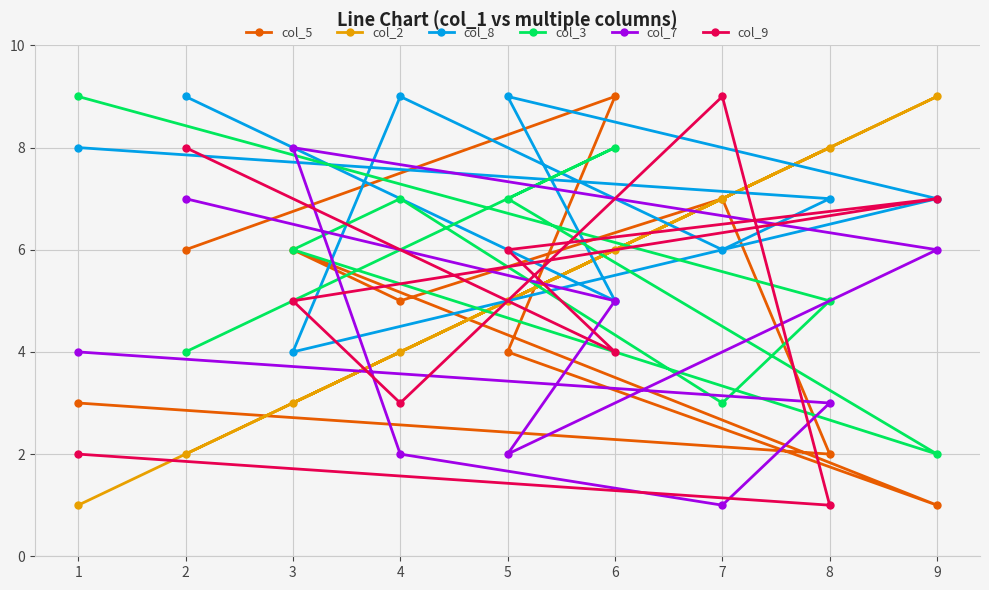

Where do col_5 and col_7 first cross each other?

8 and 7